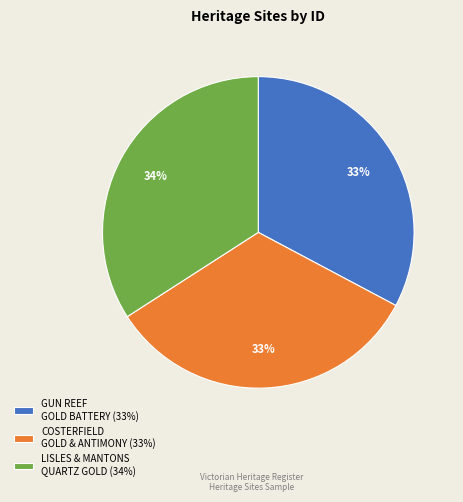

What is the ratio of the value at COSTERFIELD GOLD & ANTIMONY (33%) to the value at LISLES & MANTONS QUARTZ GOLD (34%)?

1.0